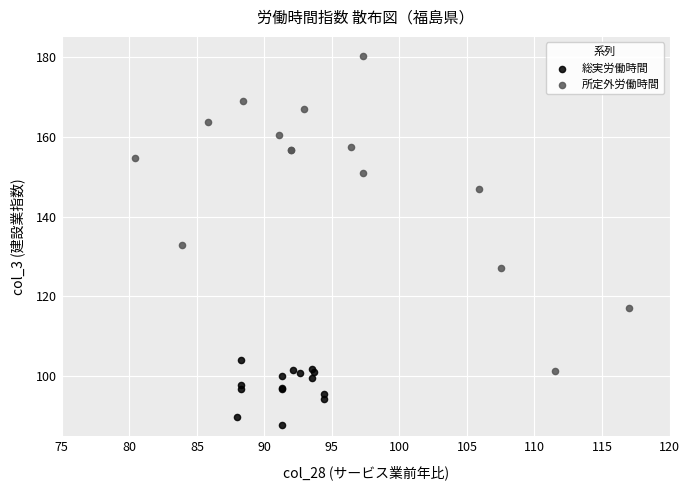

What are all the series names shown in the legend?

総実労働時間, 所定外労働時間